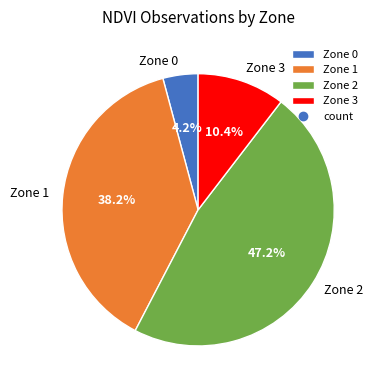

To the nearest percent, what is the average slice percentage?

25%